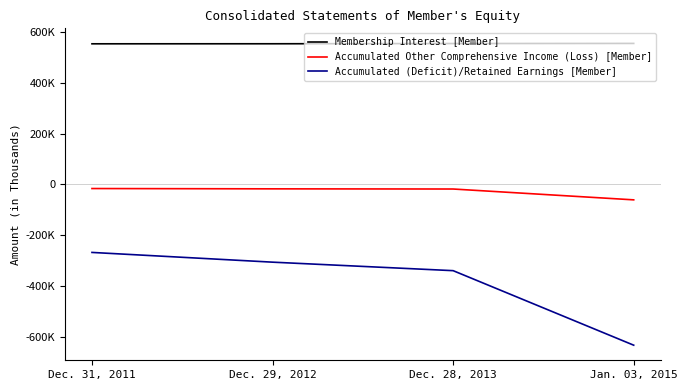

Does the chart display data point markers on the line(s)?

No